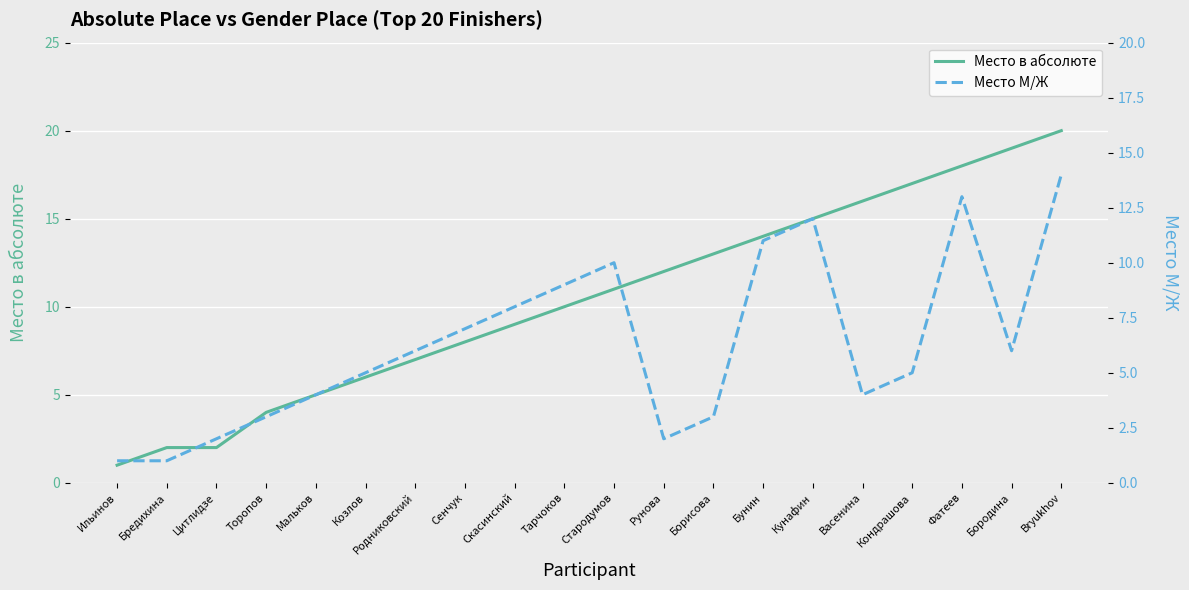

What is the sum of the Место М/Ж values at Борисова and Торопов?

6